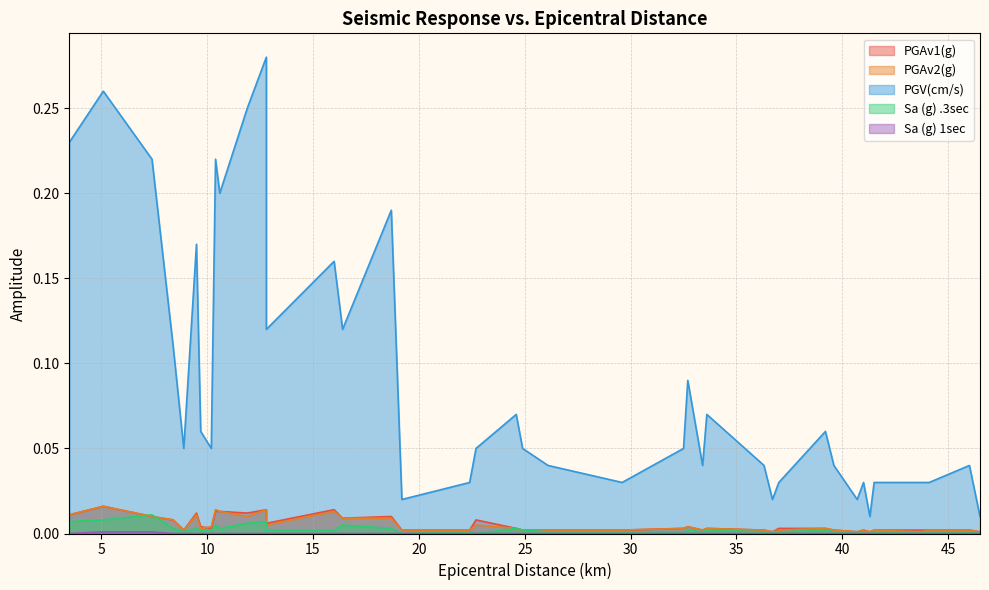

How many data points in Sa (g) .3sec are above 0?

35